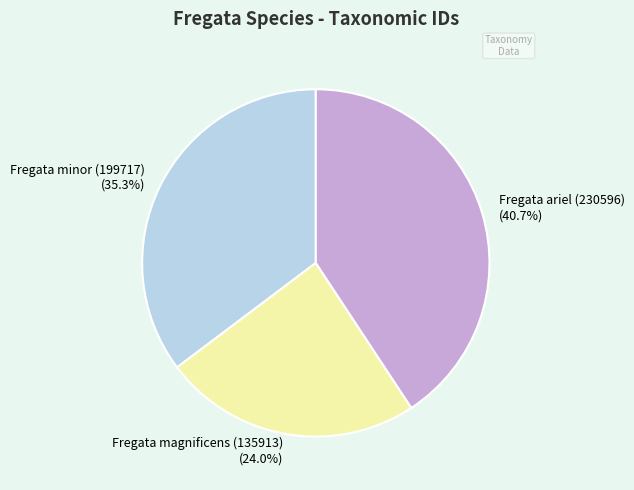

Is it true that Fregata magnificens (135913) is 24% of the pie?

True